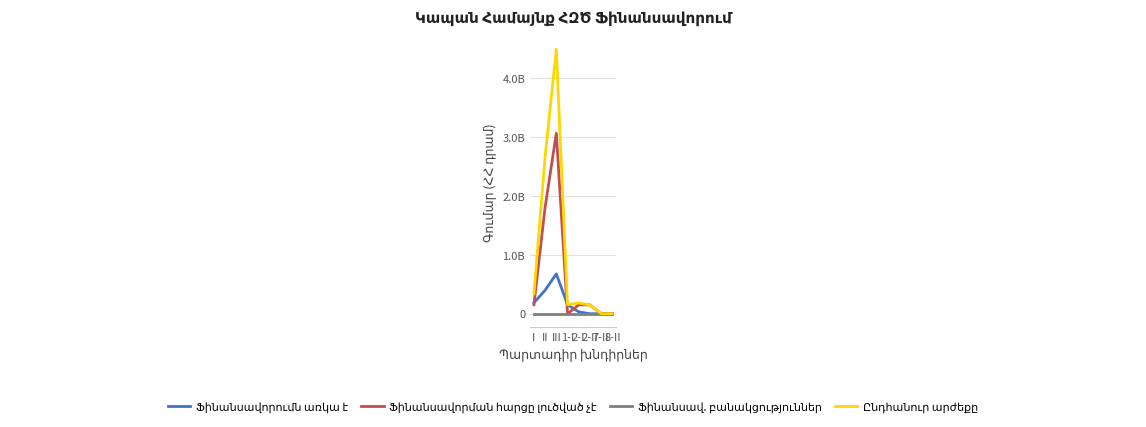

Reading left to right, extract all data points from this chart.

Ֆինանսավորումն առկա է: 185935000.0	399728000.0	677052300.0	154035000.0	31900000.0	0.0	1060000.0	0.0
Ֆինանսավորման հարցը լուծված չէ: 151242286.2	1809021528.3	3064089046.8	0.0	151242286.2	150000000.0	0.0	200000.0
Ֆինանսավ. բանակցություններ: 0.0	0.0	0.0	0.0	0.0	0.0	0.0	0.0
Ընդհանուր արժեքը: 337177286.2	2671719528.3	4489051436.8	154035000.0	183142286.2	150000000.0	1060000.0	200000.0